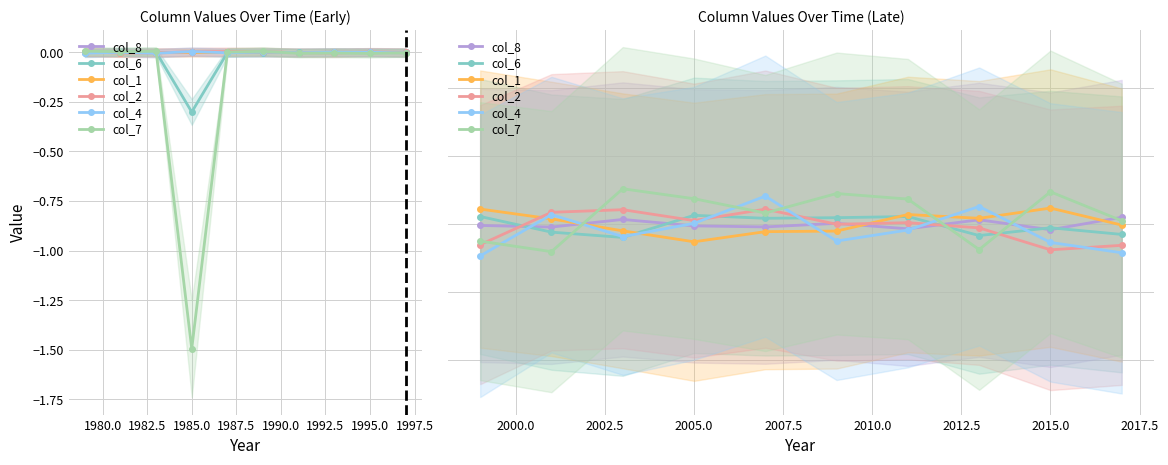

True or false: col_4 has more than 0 points higher than both neighbors.

True